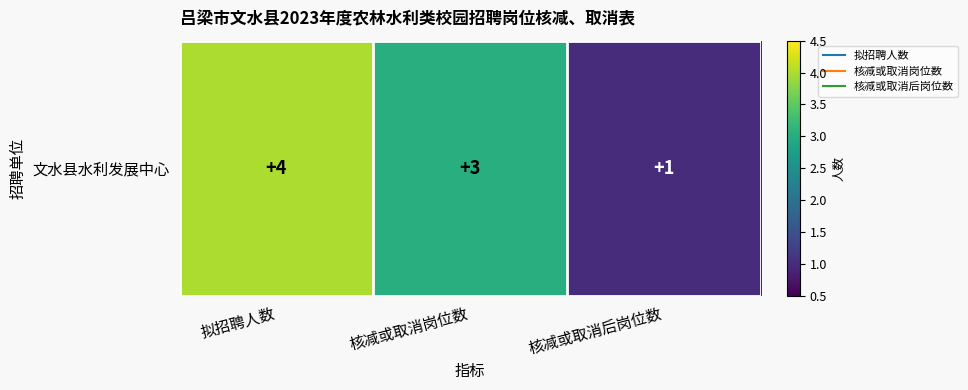

What is the maximum value shown in the chart?

4